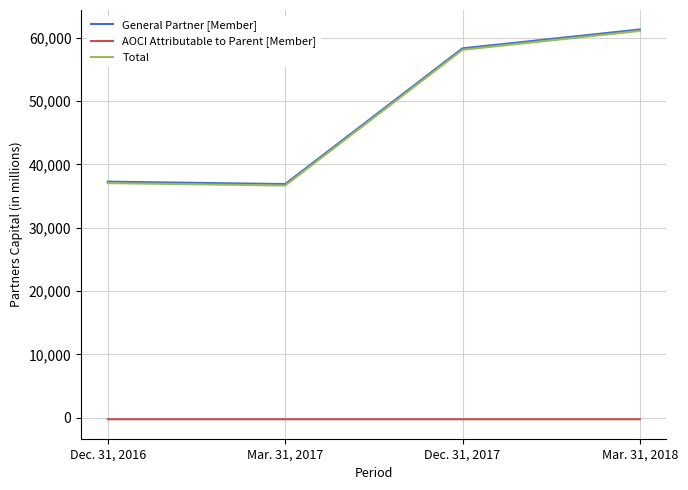

Is it true that General Partner [Member] equals 36908 at Mar. 31, 2018?

False